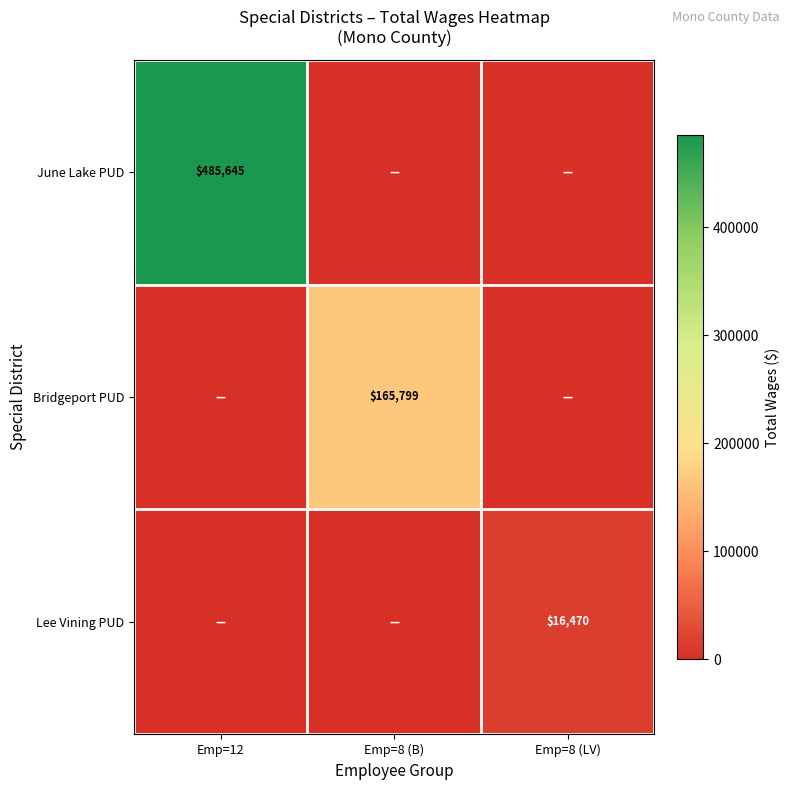

Is it true that Lee Vining PUD equals 16470 at Emp=8 (LV)?

True